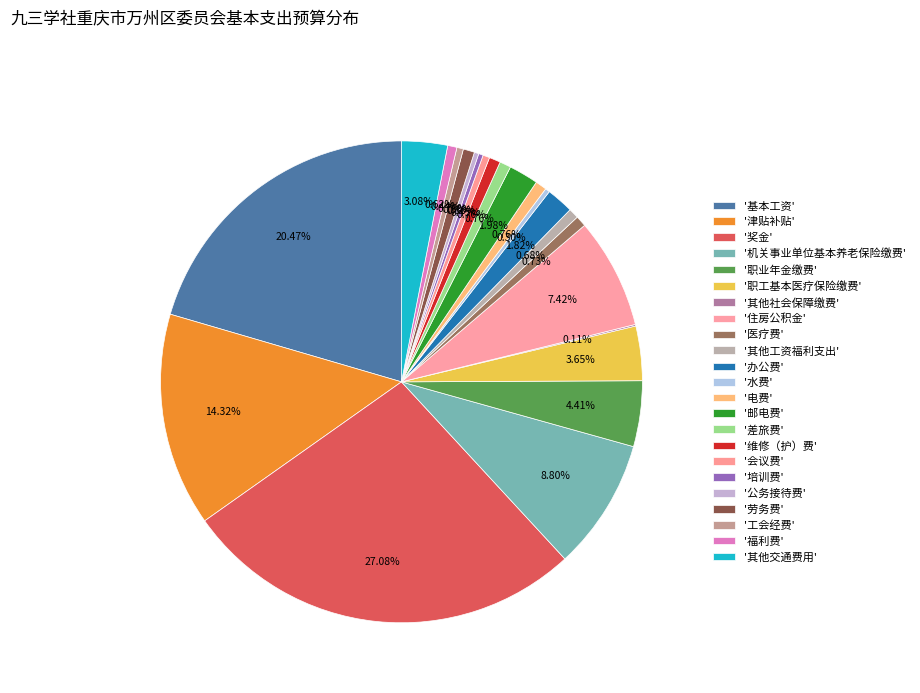

Does any single category account for the majority?

No